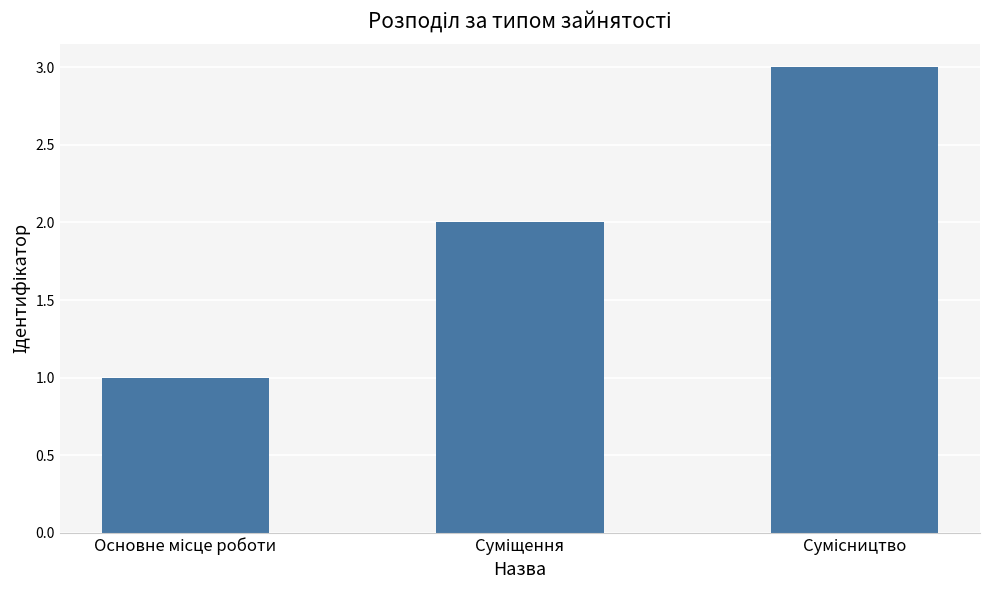

What is the maximum value shown in the chart?

3